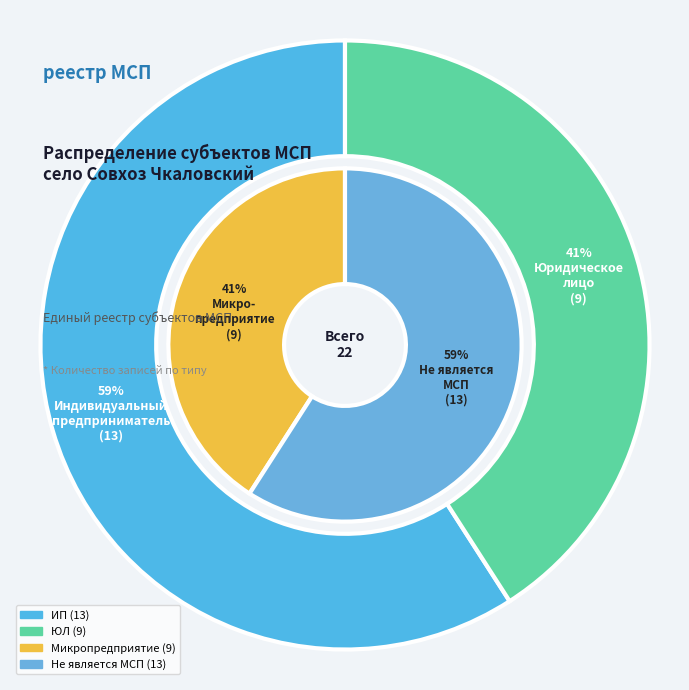

The Индивидуальный предприниматель slice represents 59% of the pie. True or false?

True